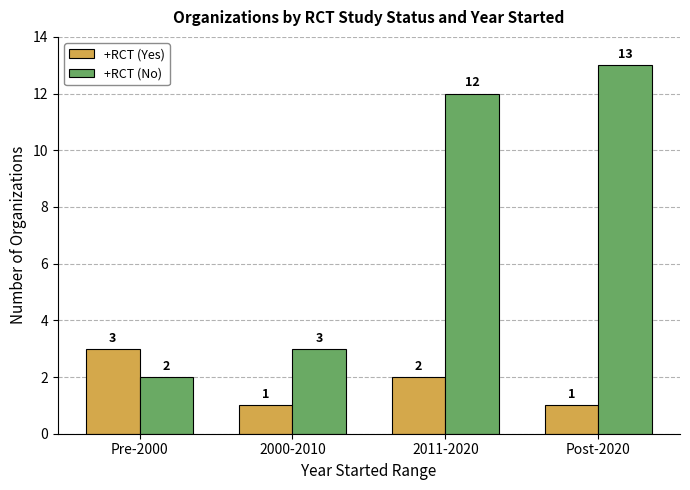

True or false: +RCT (Yes) has a value of 2 at 2011-2020.

True